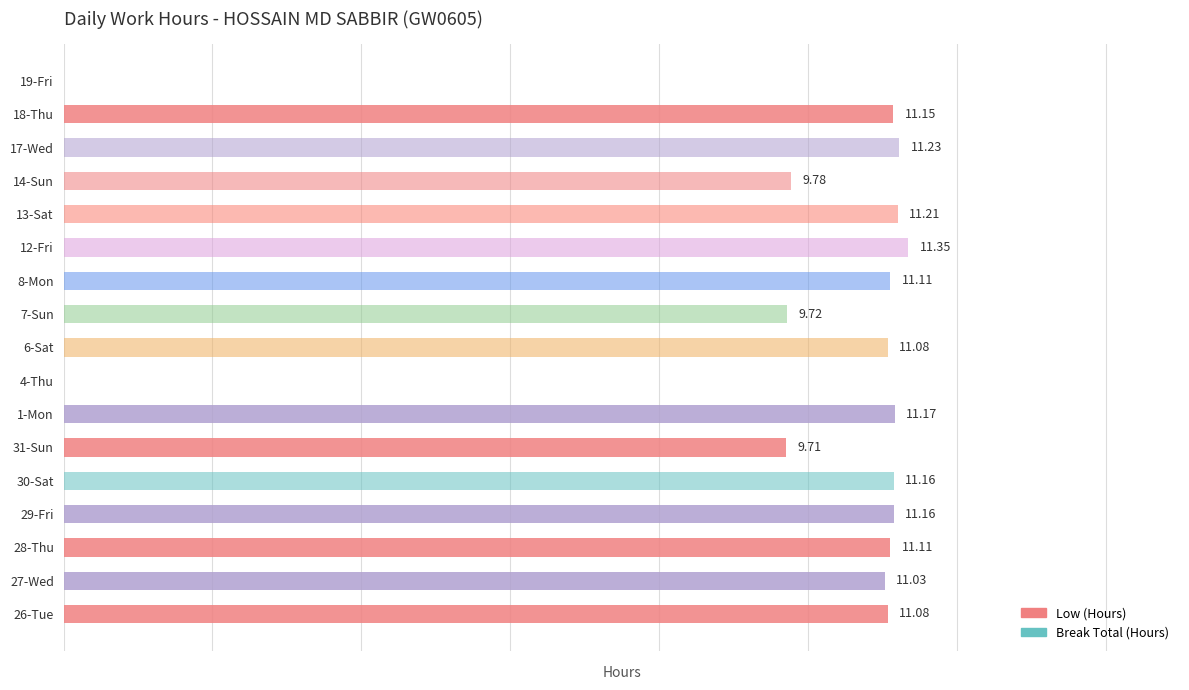

Reading right to left, extract all data points from this chart.

Low (Hours): 0.0	11.2	0.0	0.0	0.0	0.0	0.0	0.0	0.0	0.0	11.2	9.7	0.0	11.2	11.1	11.0	11.1
Break Total (Hours): 0.0	0.0	11.2	9.8	11.2	11.3	11.1	9.7	11.1	0.0	0.0	0.0	11.2	0.0	0.0	0.0	0.0